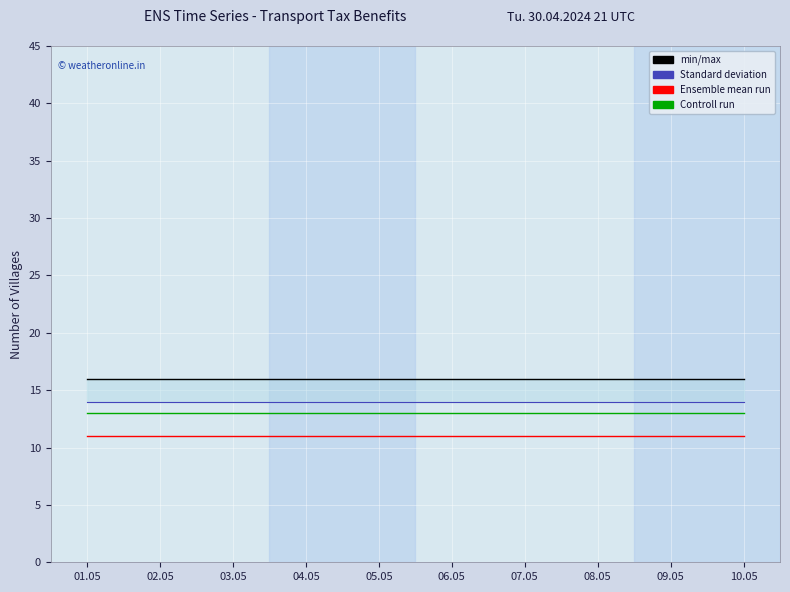

What is the total value across all series at 01.05?

54